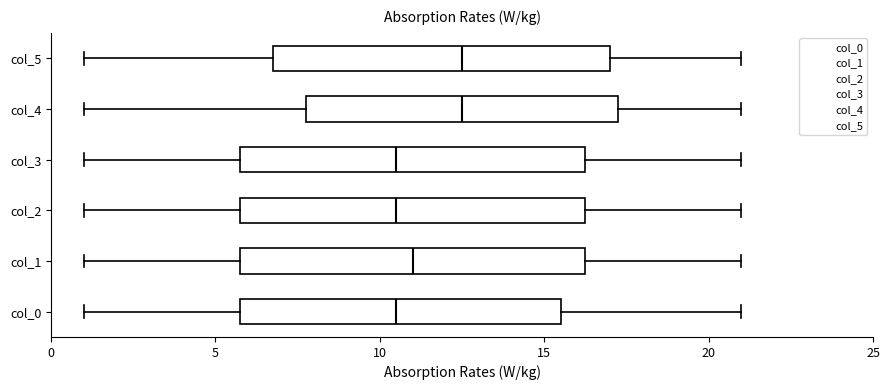

Where does the right whisker of the box for col_4 end on the x-axis? The values are not printed on the chart, so give them approximately, as read against the axis.

21.0